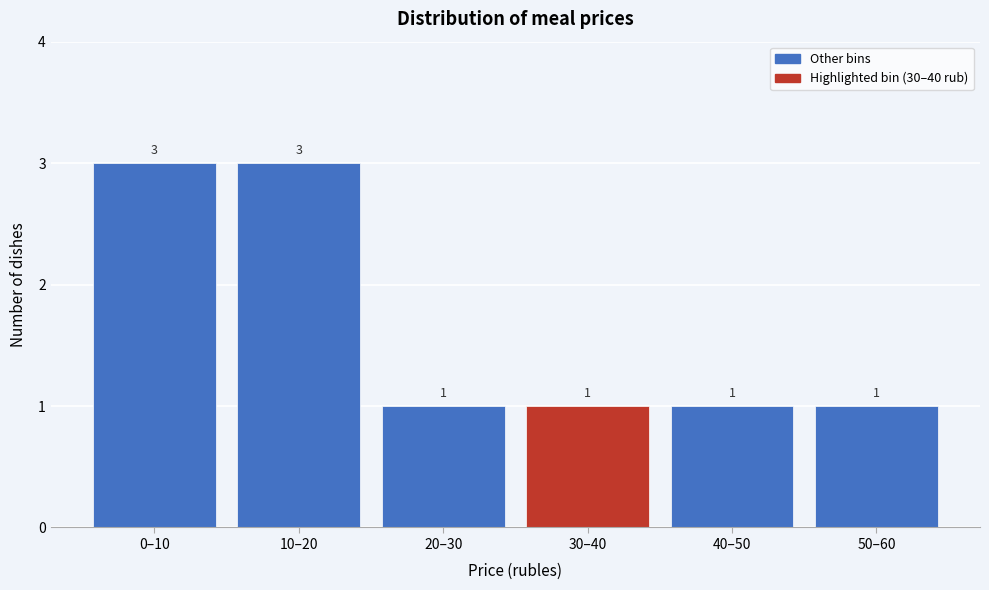

Reading left to right, extract all data points from this chart.

0–10=3	10–20=3	20–30=1	30–40=1	40–50=1	50–60=1